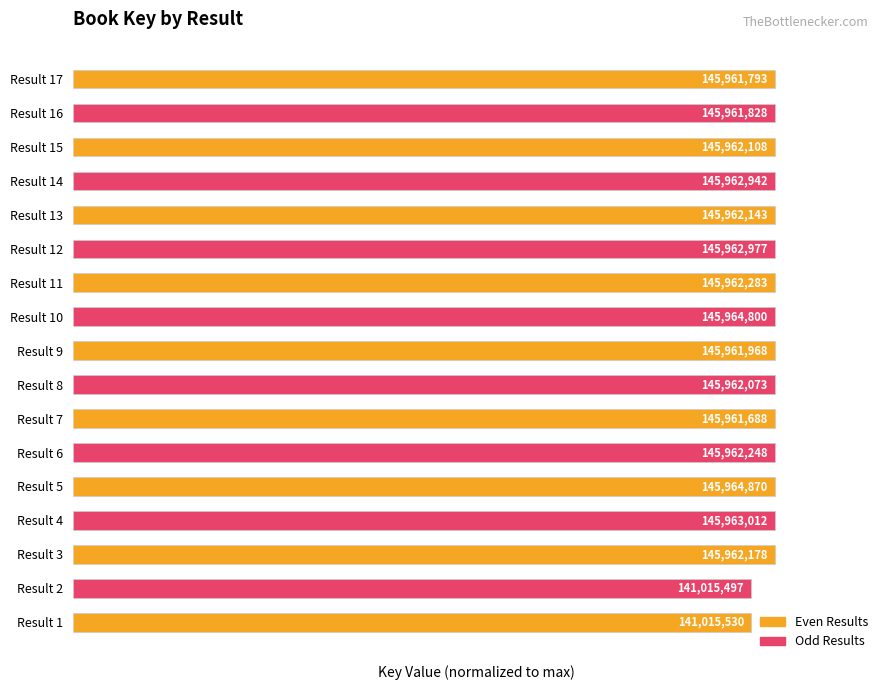

Are the bars horizontal?

Yes